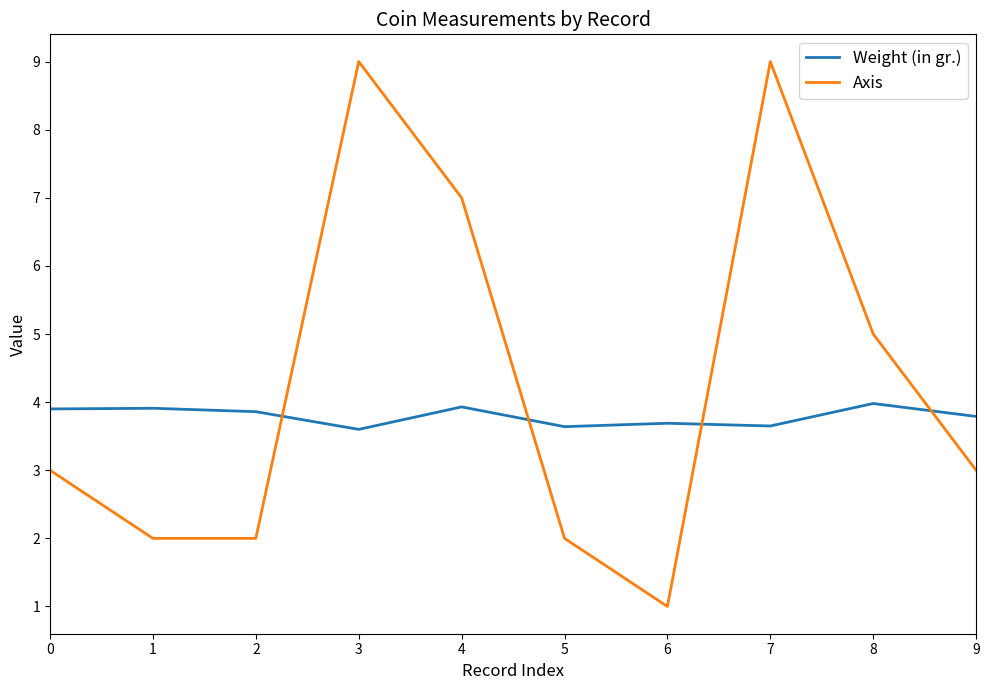

True or false: Axis has a value of 4.0 at 0.

False